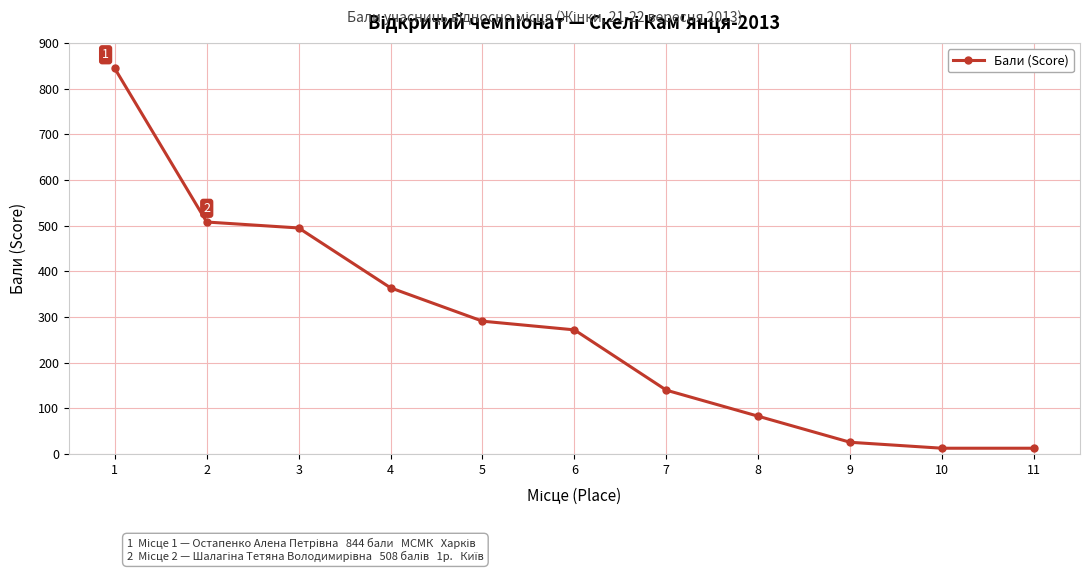

Approximately how many times larger is the value at 6 compared to 2?

0.5